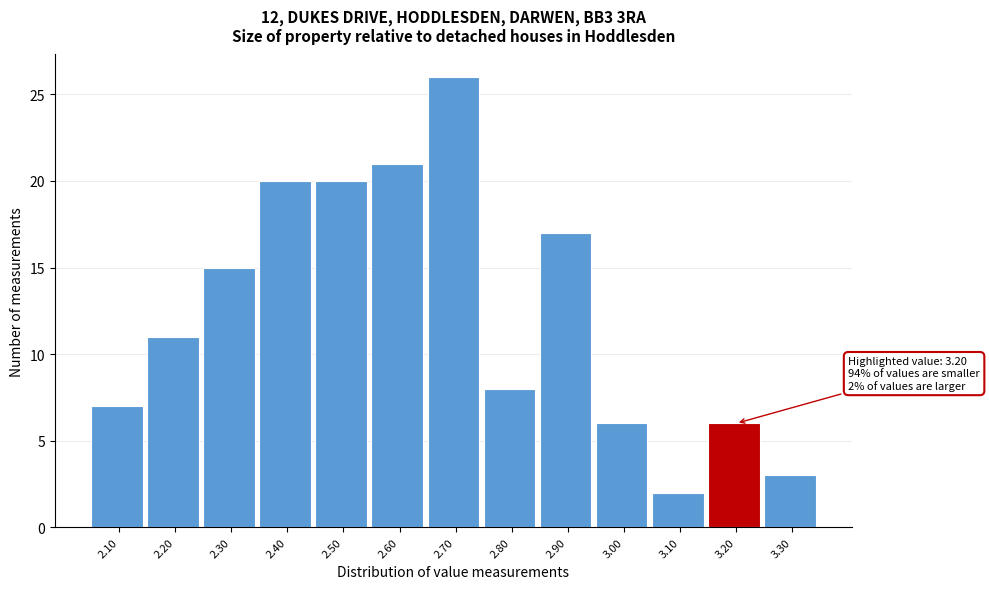

Reading left to right, extract all data points from this chart.

2.10=7	2.20=11	2.30=15	2.40=20	2.50=20	2.60=21	2.70=26	2.80=8	2.90=17	3.00=6	3.10=2	3.20=6	3.30=3